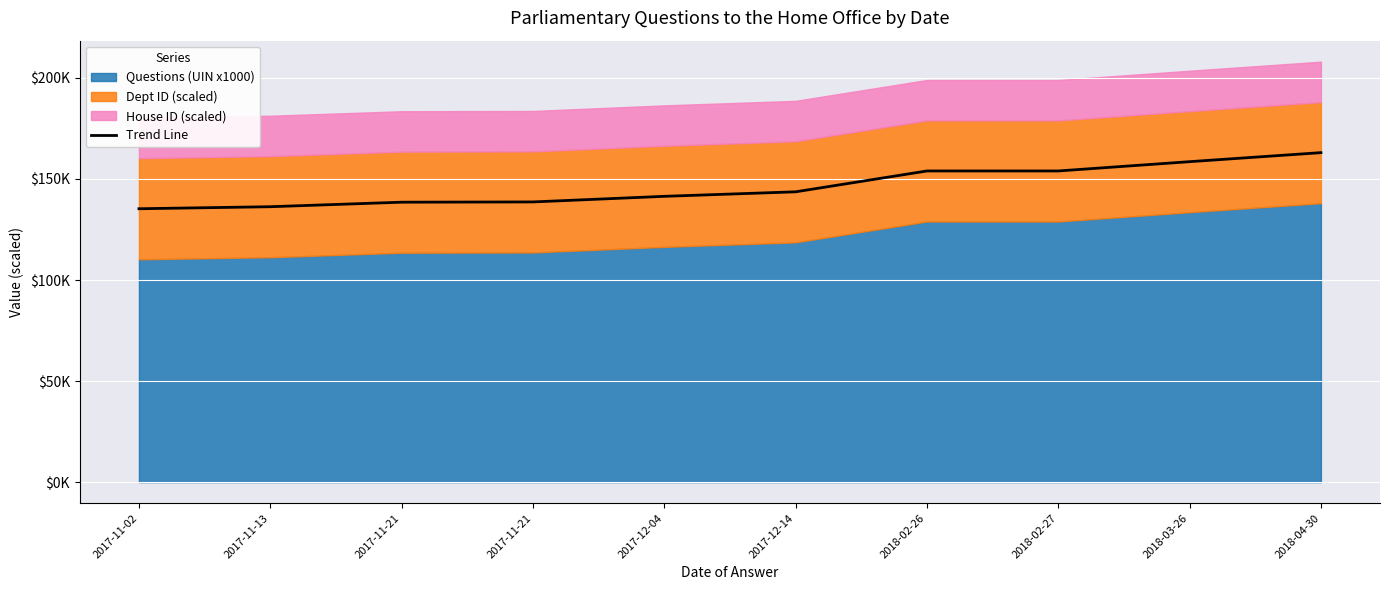

Rank the categories by value from lowest to highest.

2017-11-02, 2017-11-13, 2017-11-21, 2017-11-21, 2017-12-04, 2017-12-14, 2018-02-26, 2018-02-27, 2018-03-26, 2018-04-30